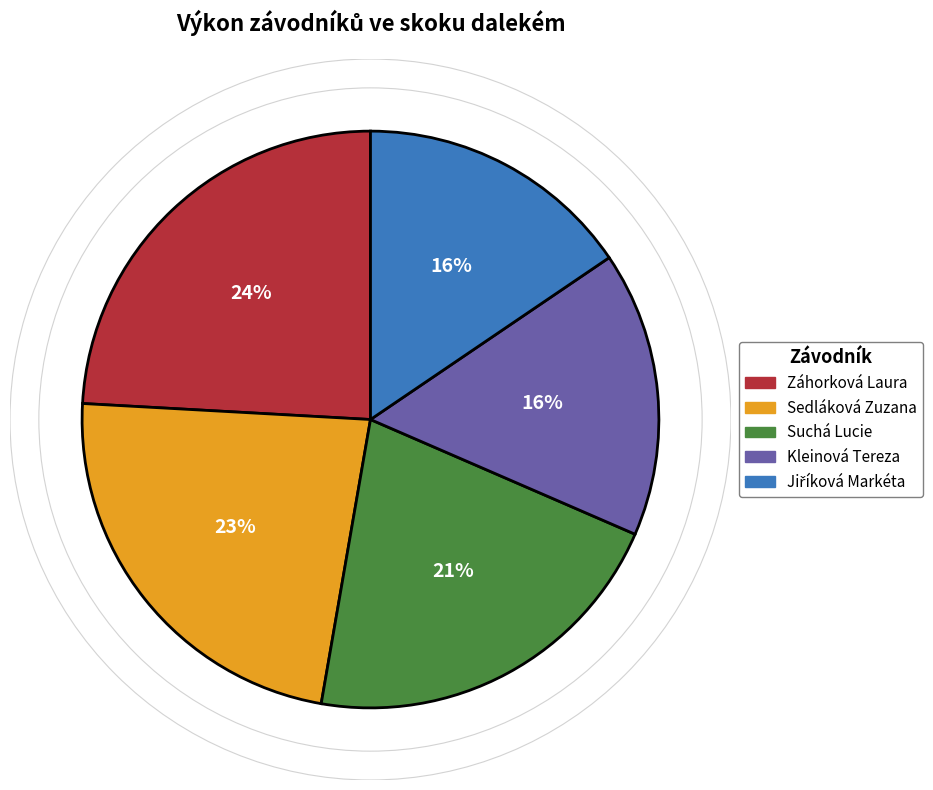

Between Záhorková Laura and Sedláková Zuzana, which is larger?

Záhorková Laura